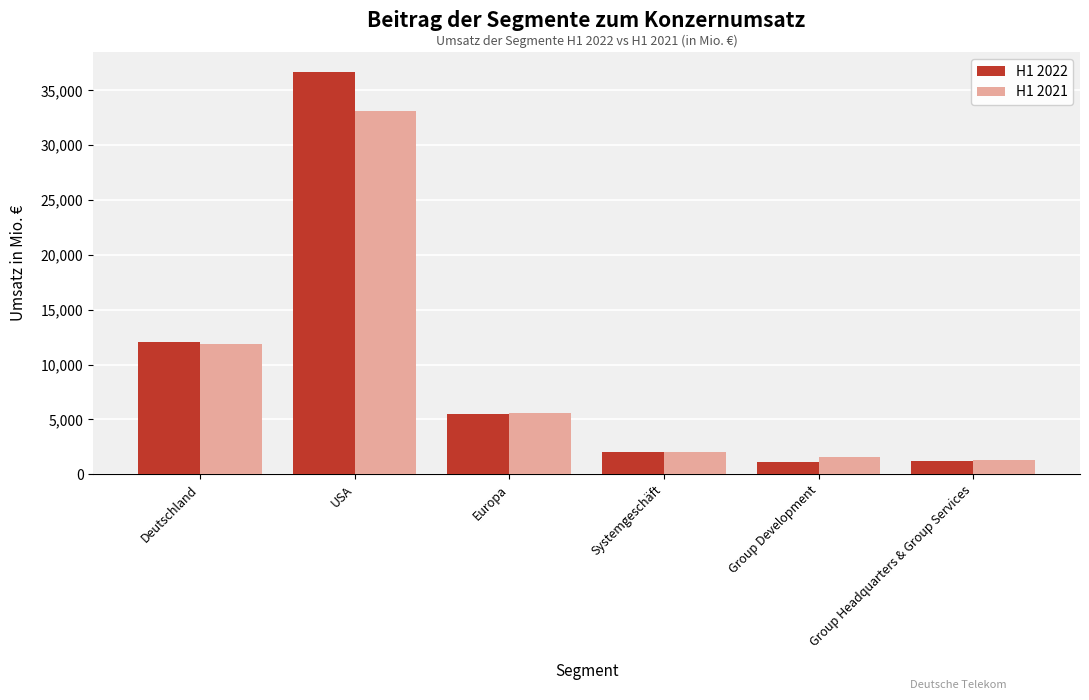

What is the sum of the H1 2021 values at USA and Group Development?

34689